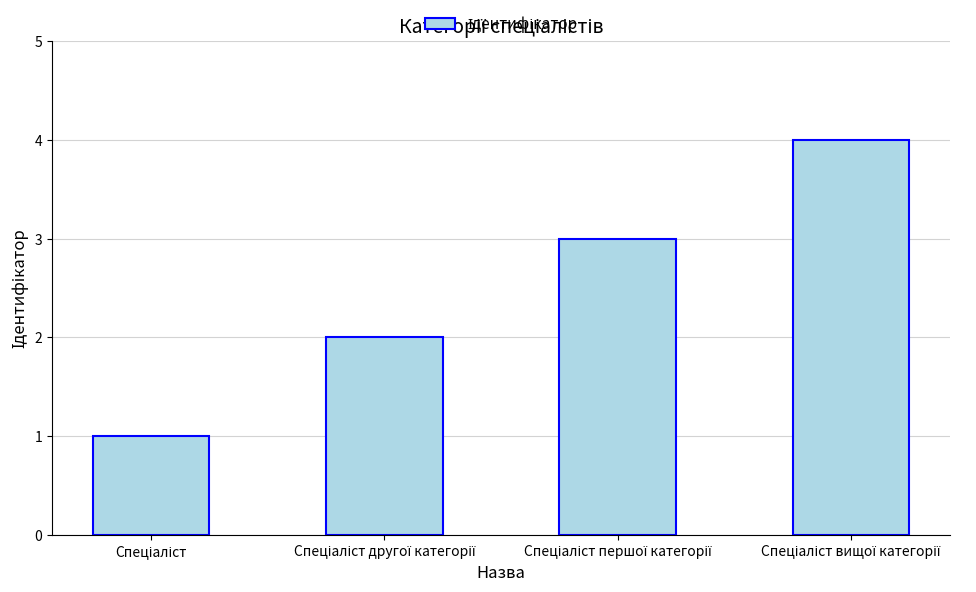

What is the sum of all values?

10